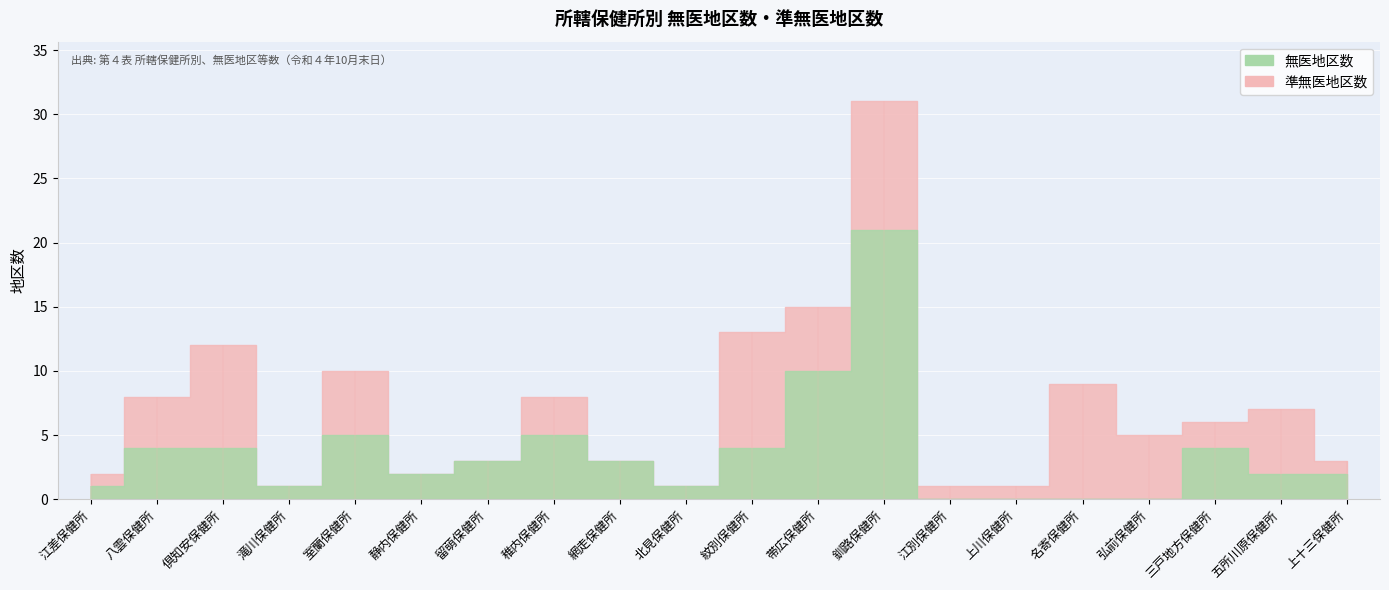

The 準無医地区数 series shows 16 at 釧路保健所. True or false?

False